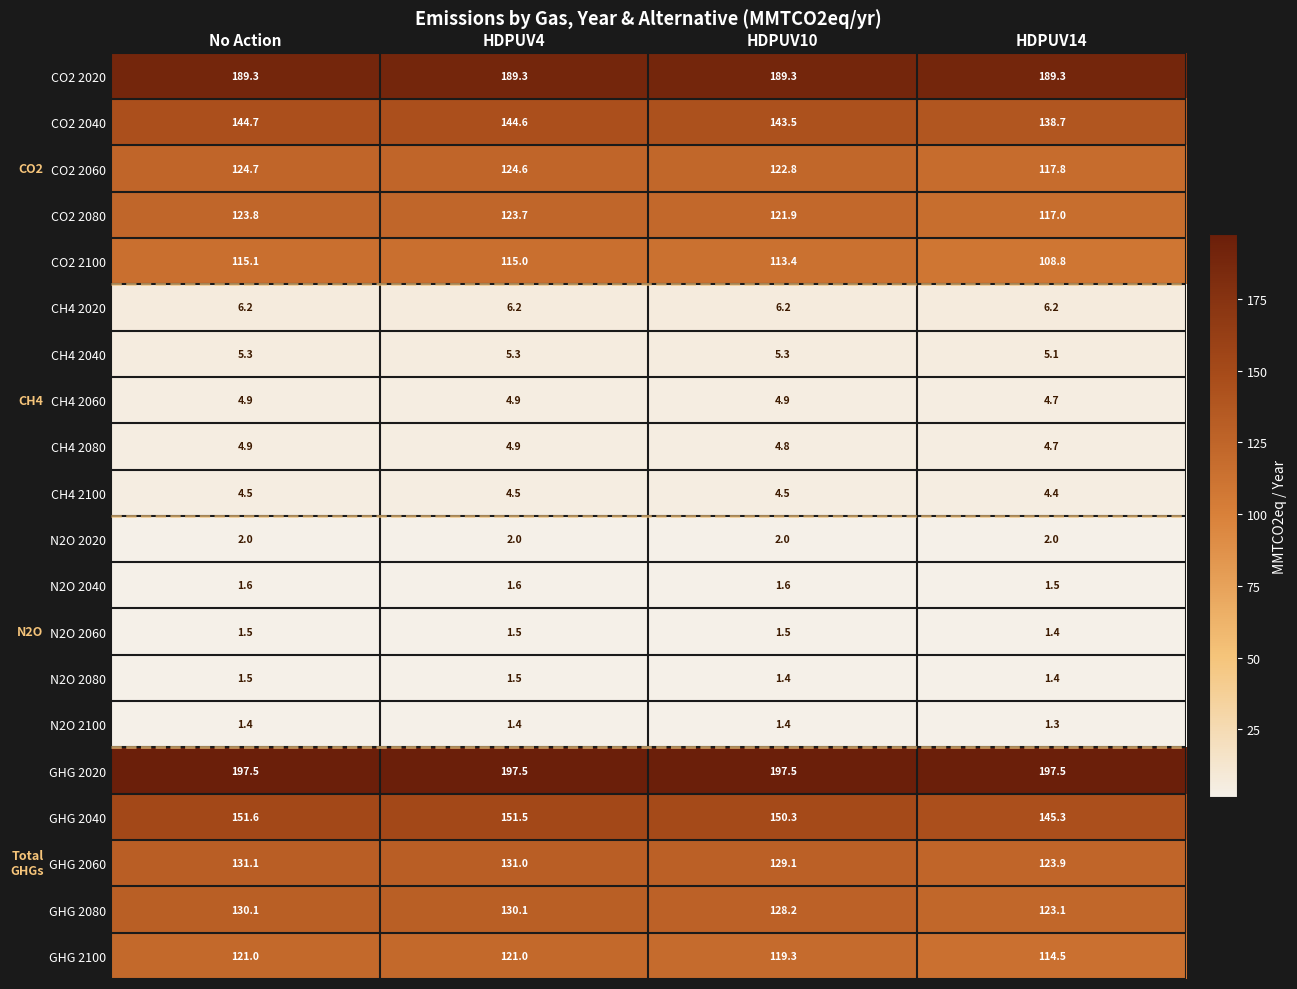

At which label does GHG 2060 first exceed 131?

No Action